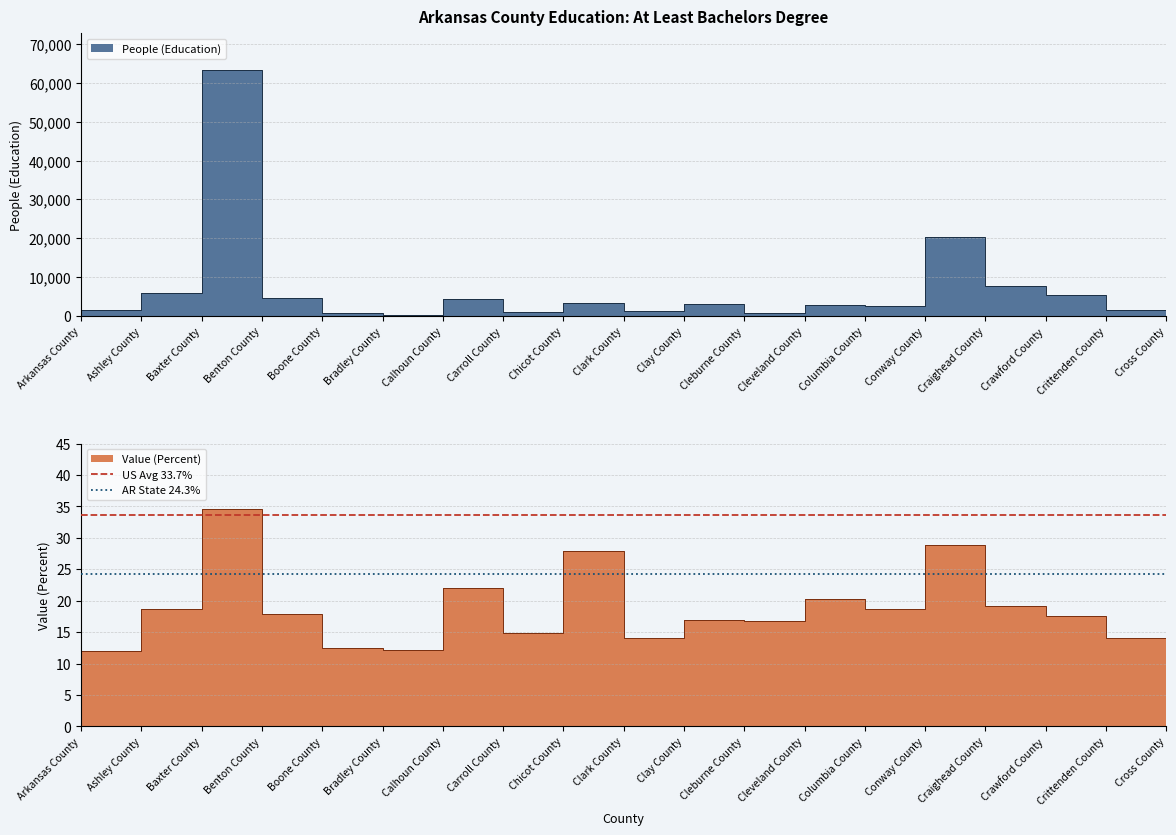

How many lines are shown in the chart?

2